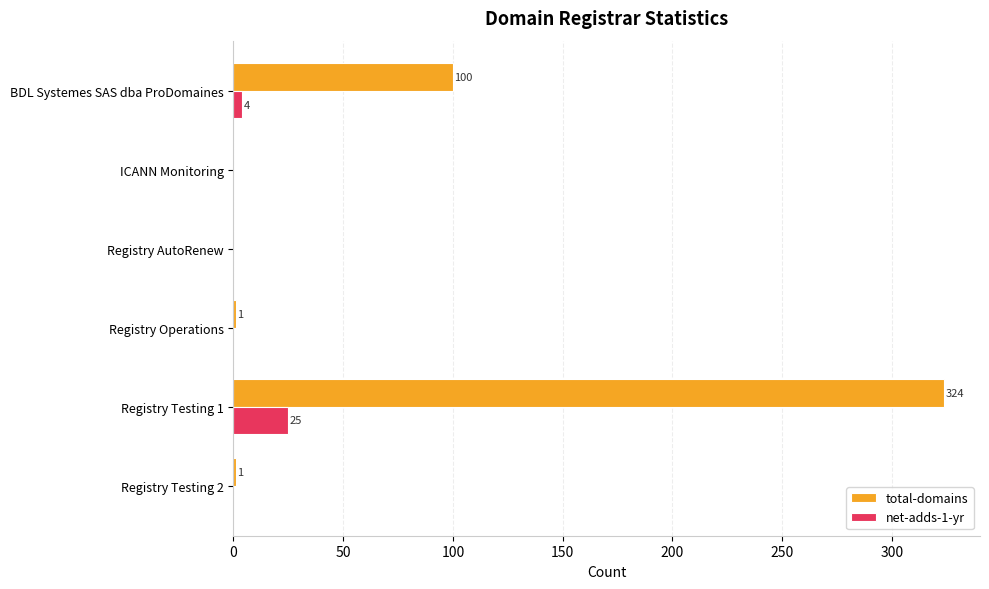

True or false: net-adds-1-yr has a value of 4 at BDL Systemes SAS dba ProDomaines.

True